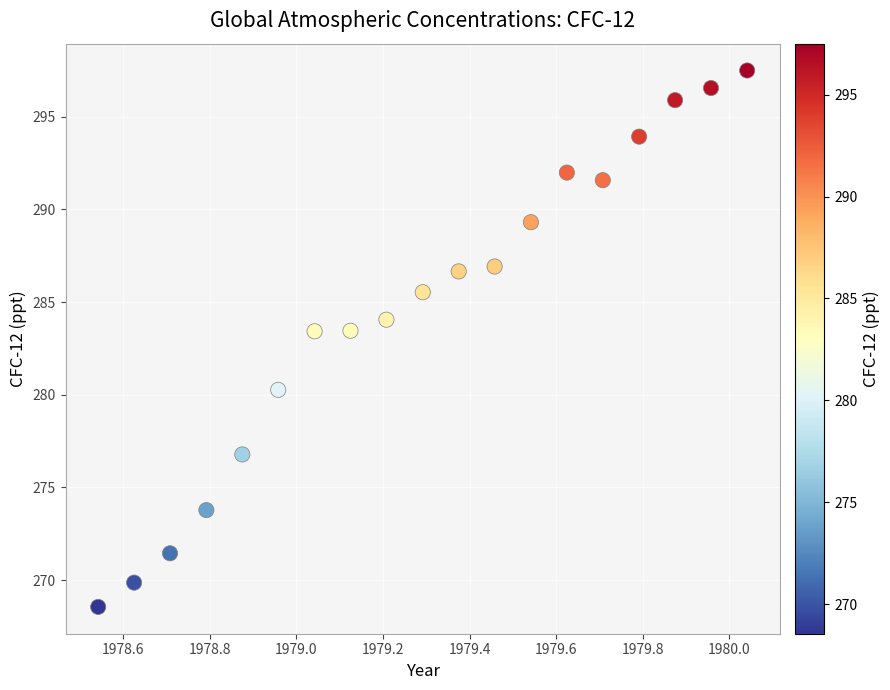

What is the range of Y values (max minus min)?

28.9